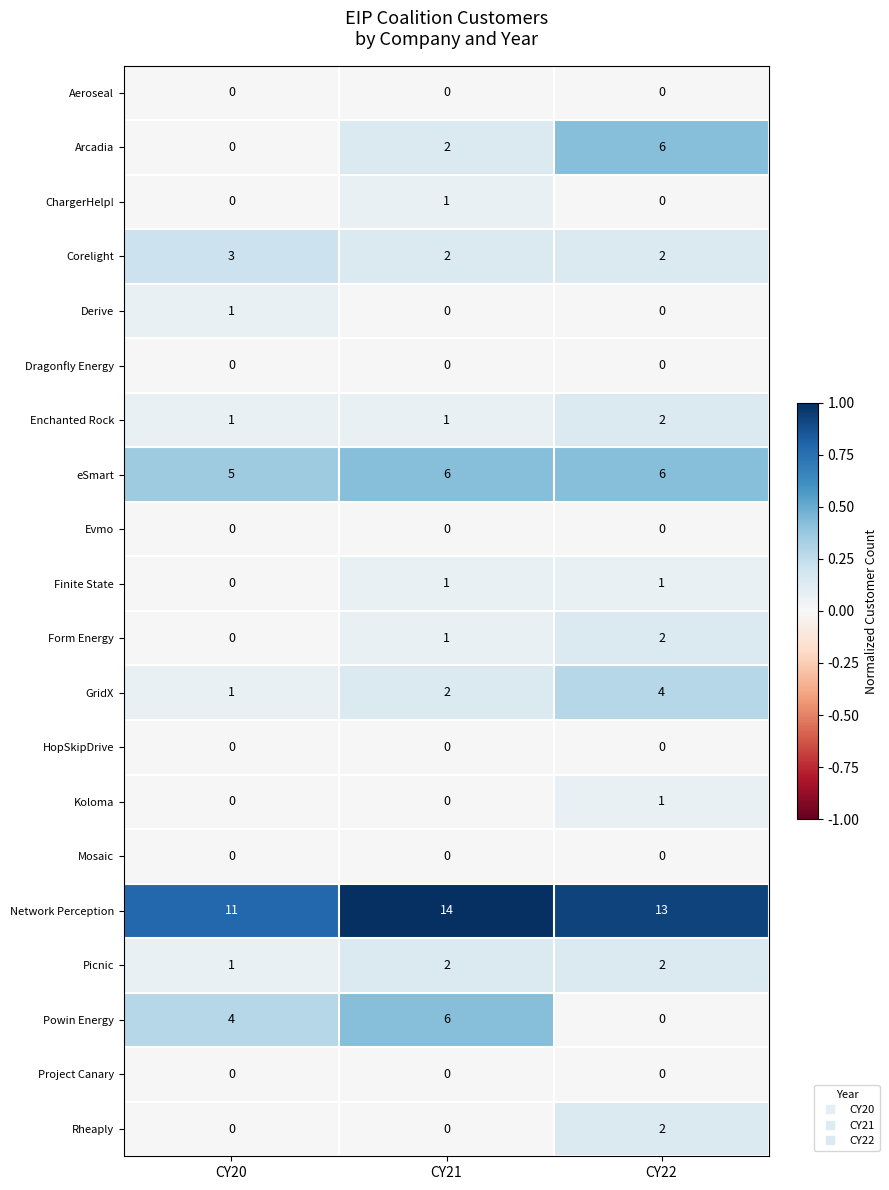

Between CY21 and CY22, which series saw the biggest shift?

Powin Energy